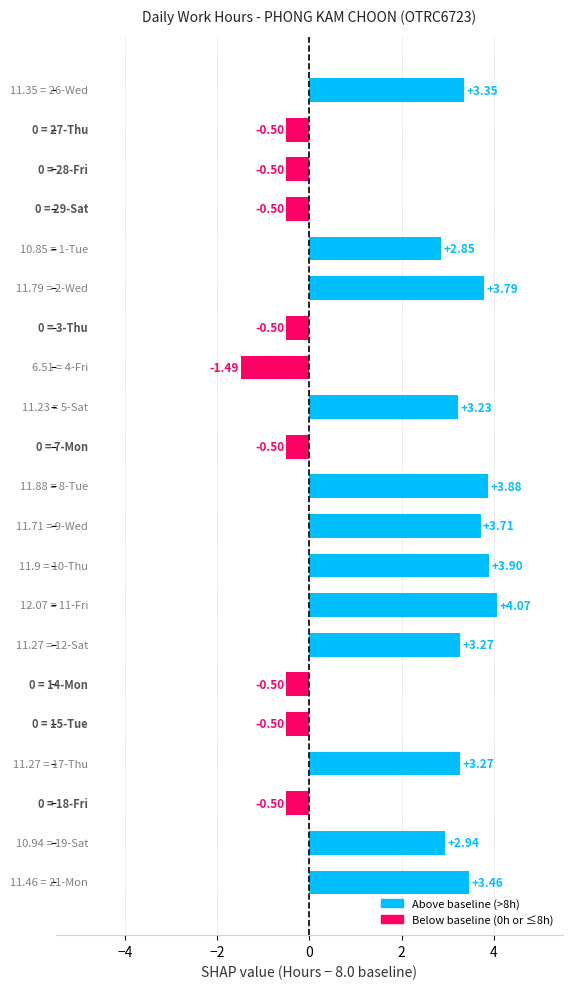

What is the difference between the second highest and second lowest values?

4.4